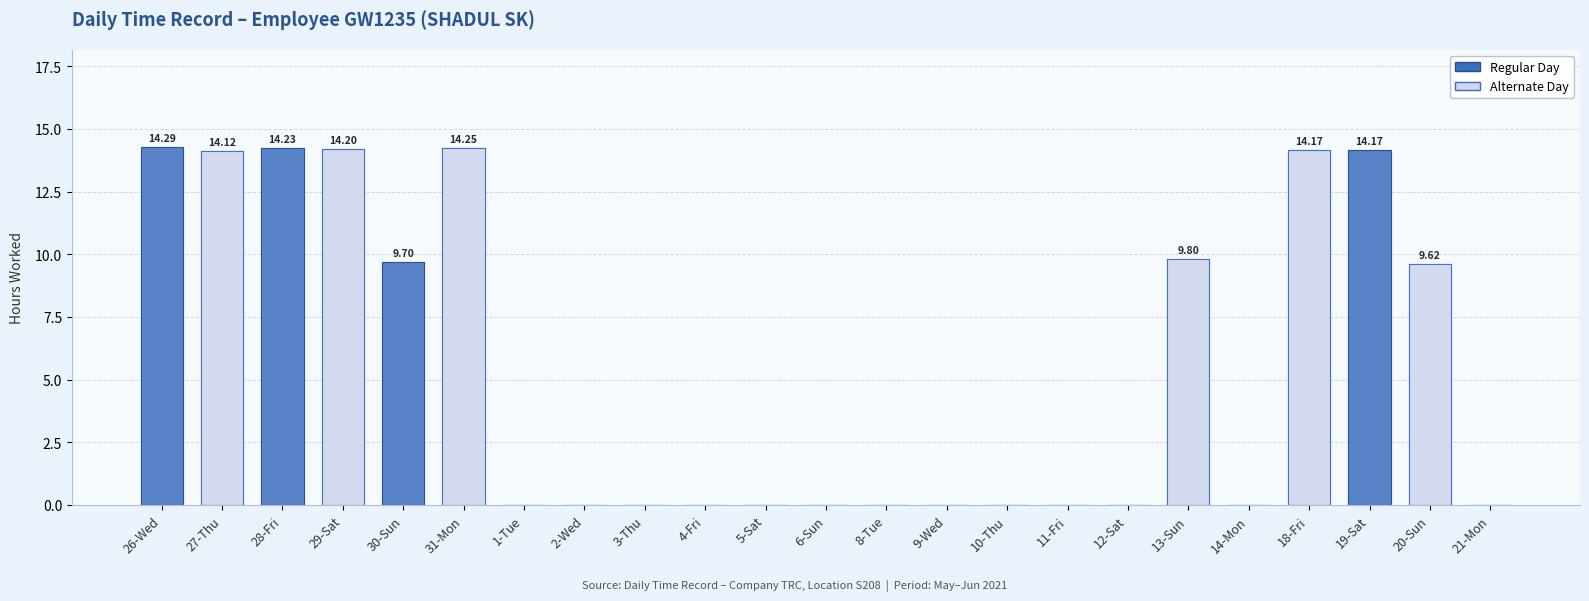

True or false: the data shows 0.0 at 5-Sat.

True